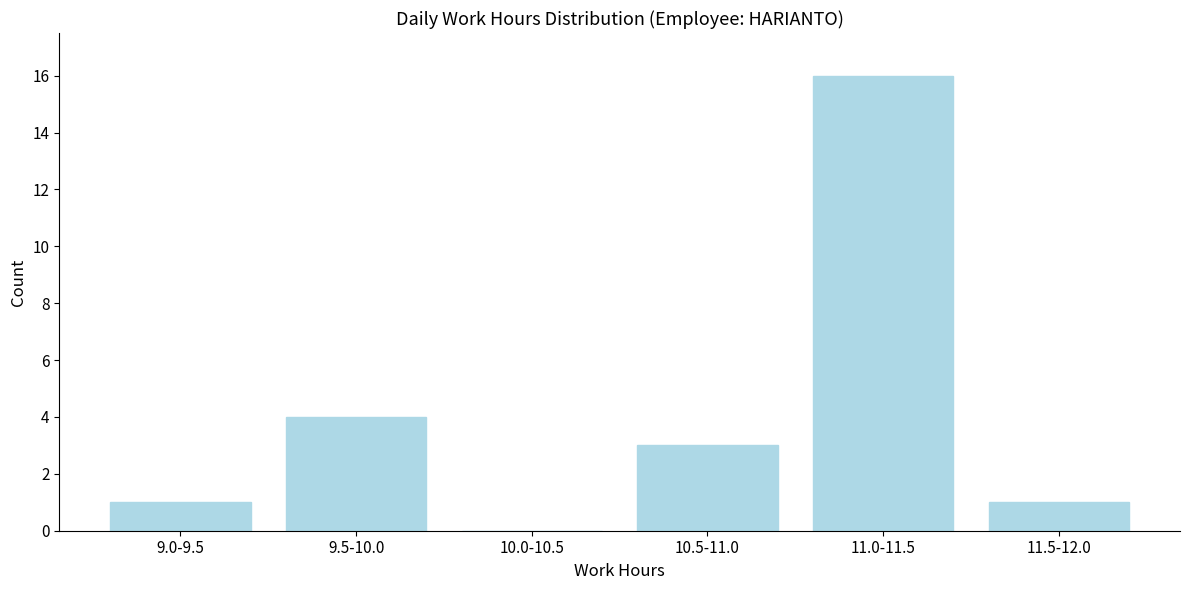

Reading left to right, list all the values displayed in this chart.

9.0-9.5=1	9.5-10.0=4	10.0-10.5=0	10.5-11.0=3	11.0-11.5=16	11.5-12.0=1